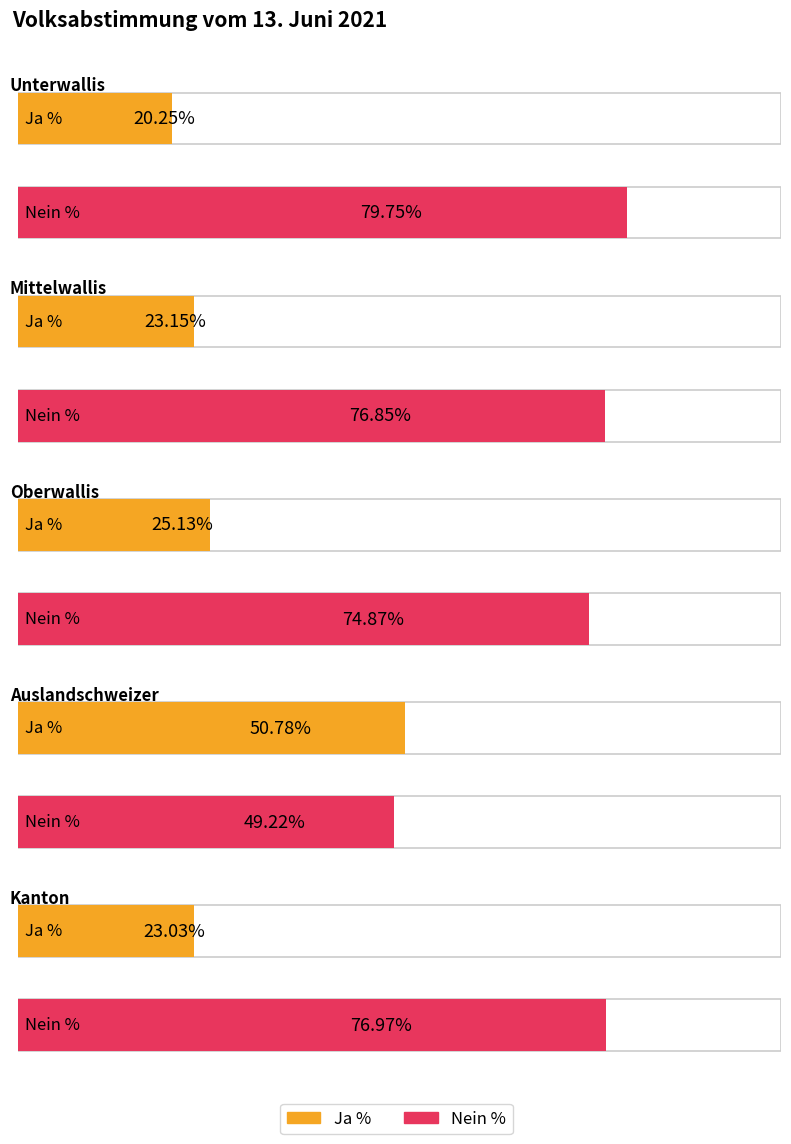

Which series changed the most between Auslandschweizer and Kanton?

Ja %